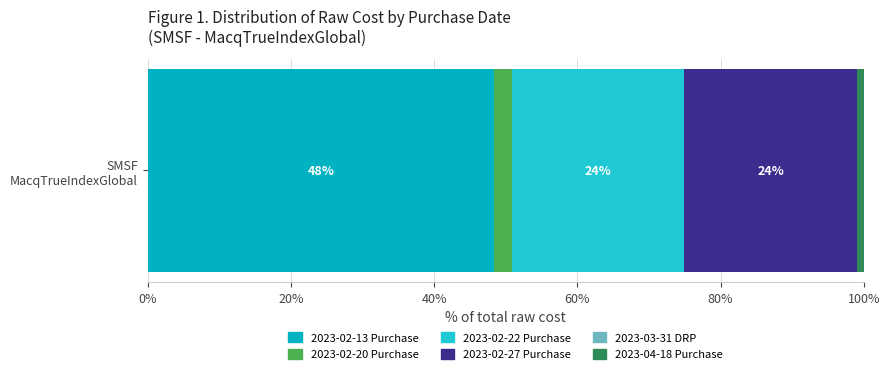

How many categories are shown in the chart?

1